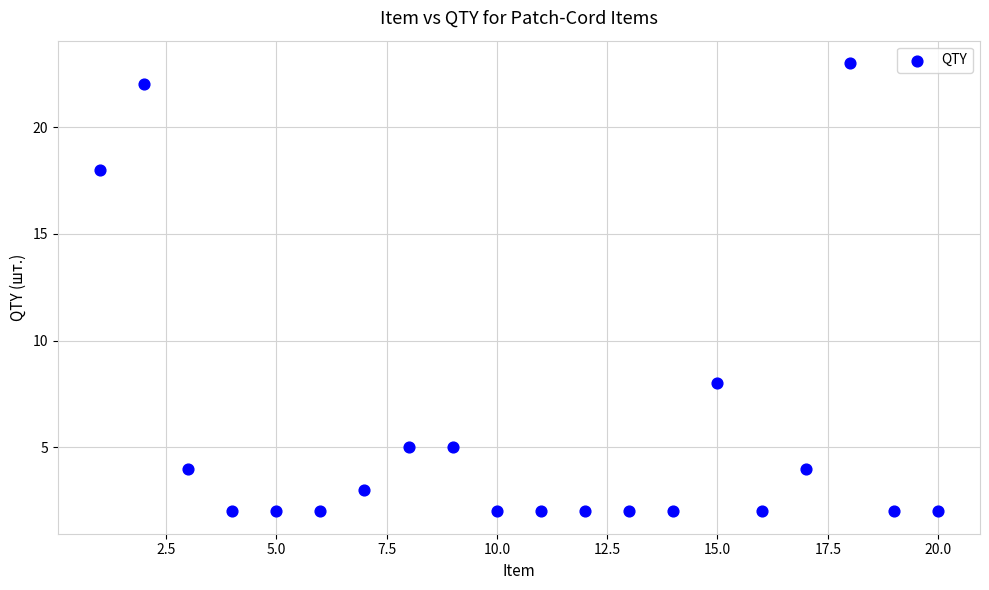

What is the range of X values (max minus min)?

19